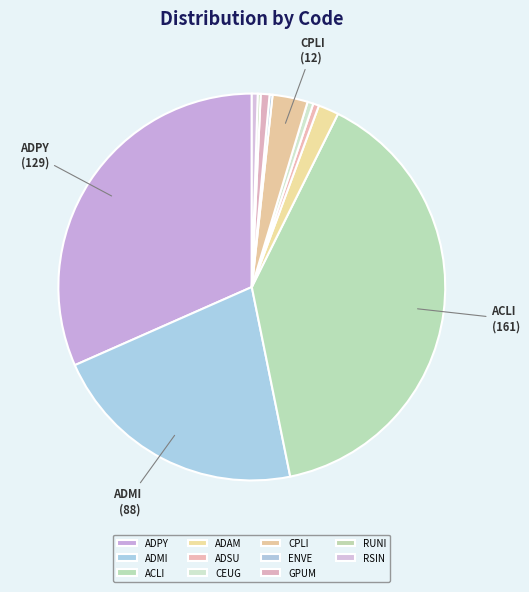

Combined, what portion of the pie is CPLI and ACLI?

42.4%